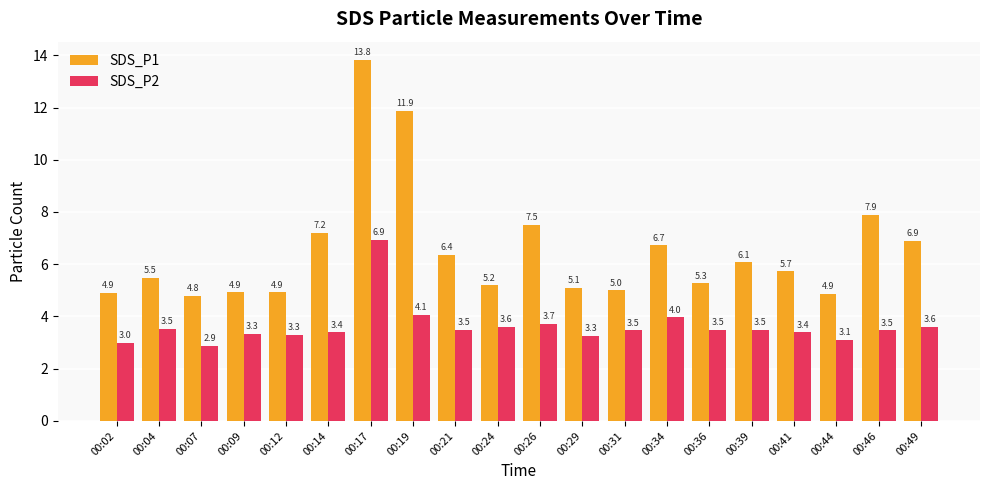

At which label does SDS_P1 first exceed 5?

00:04